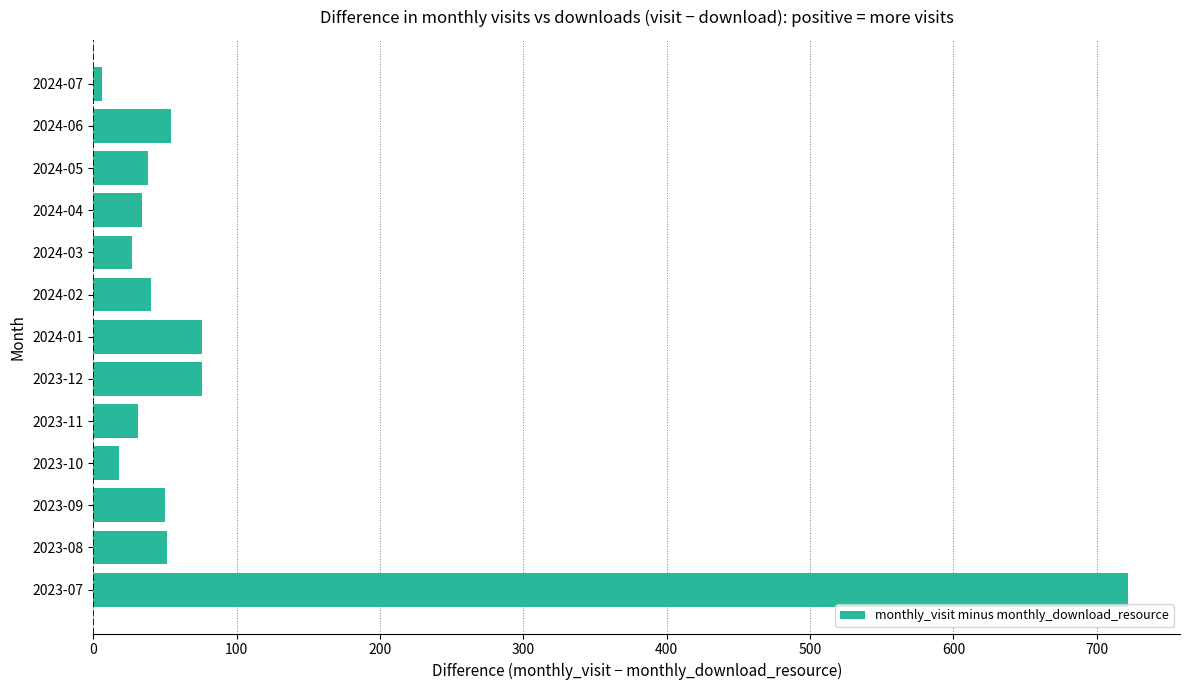

Does the chart contain stacked bars?

No